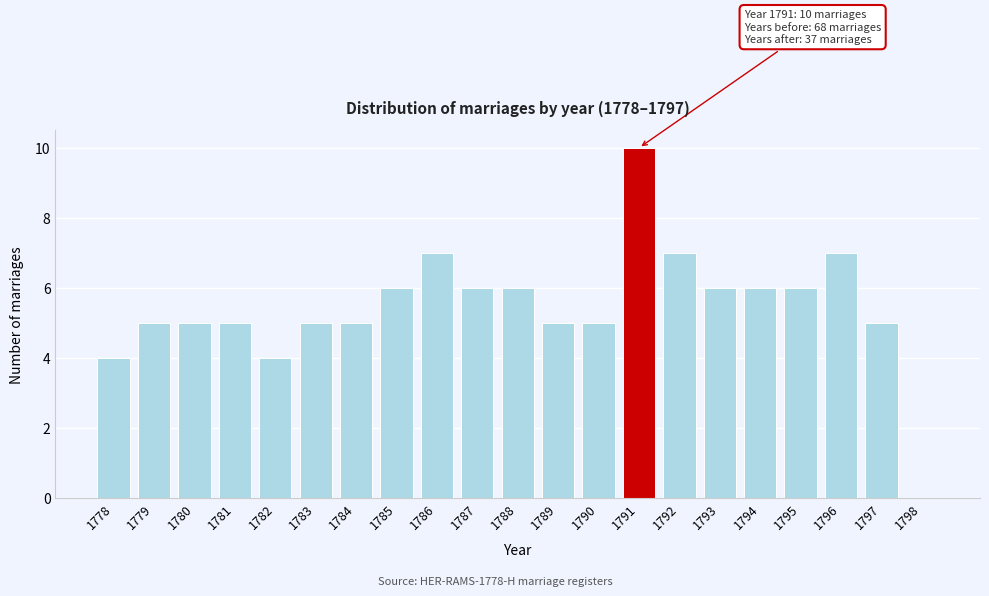

Reading left to right, transcribe all the data shown in this chart.

1778=4	1779=5	1780=5	1781=5	1782=4	1783=5	1784=5	1785=6	1786=7	1787=6	1788=6	1789=5	1790=5	1791=10	1792=7	1793=6	1794=6	1795=6	1796=7	1797=5	1798=0